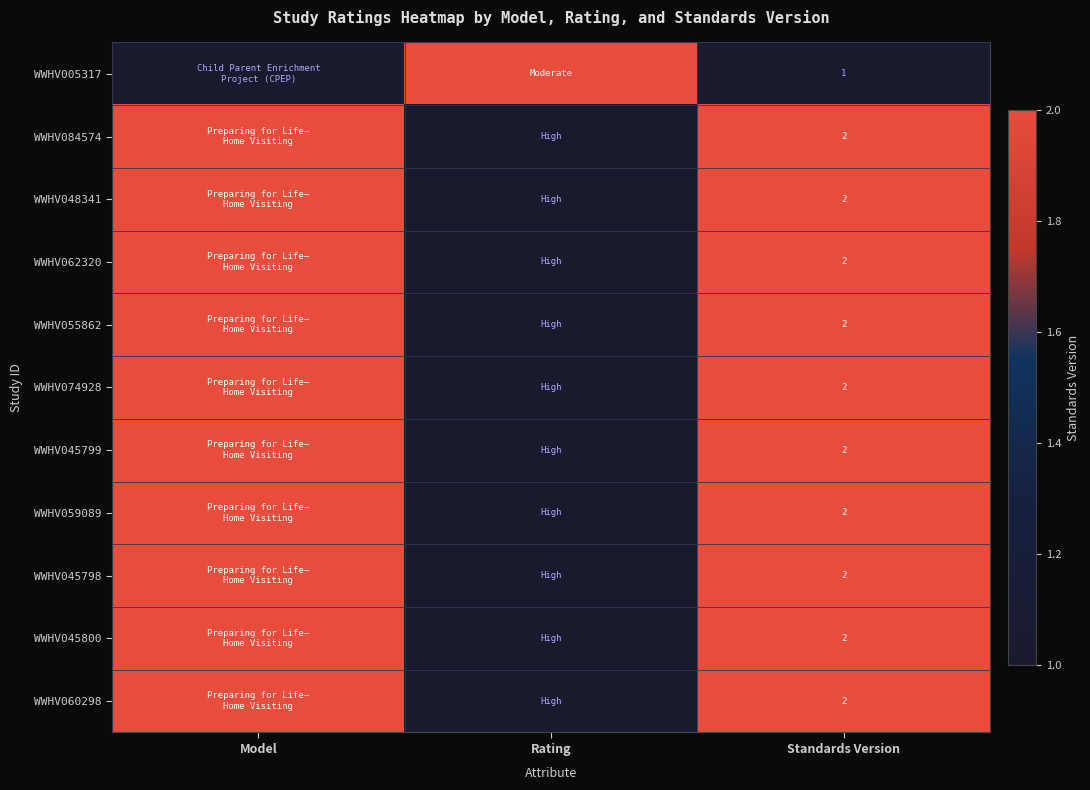

Is it true that WWHV045798 equals 4 at Standards Version?

False